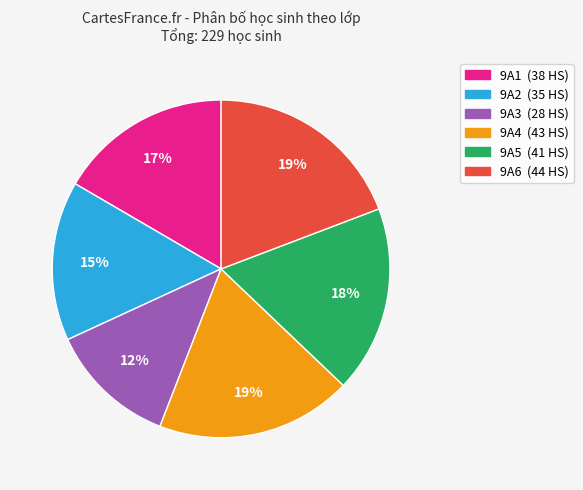

Is the sum of 9A6 and 9A1 greater than half?

No